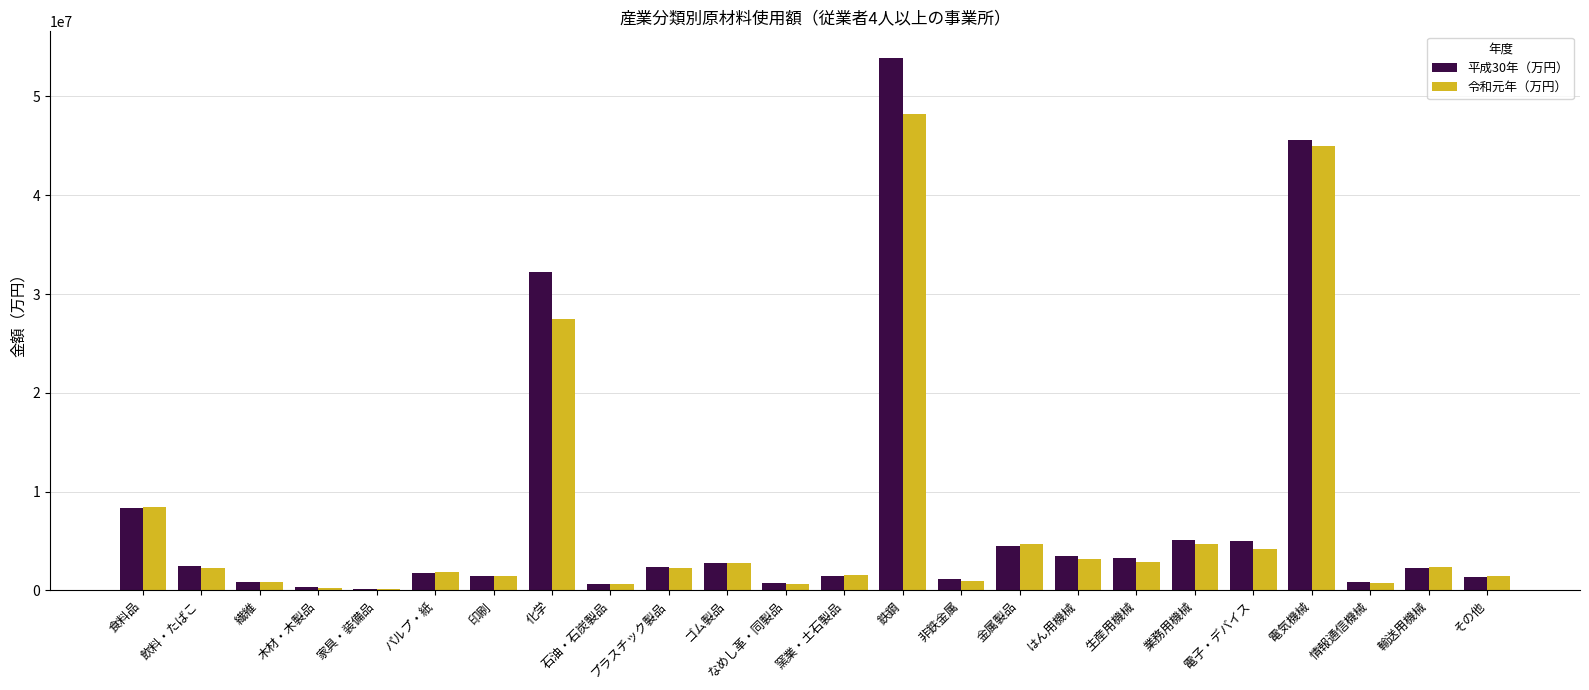

True or false: 令和元年（万円） has a value of 4138182 at 電子・デバイス.

True